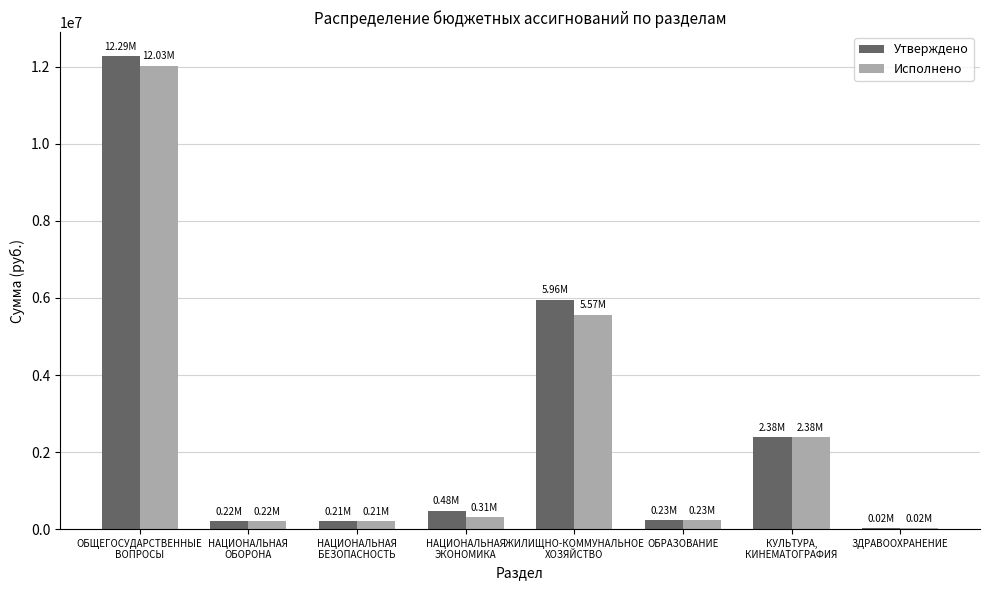

How many values in the Утверждено series exceed 482559?

4